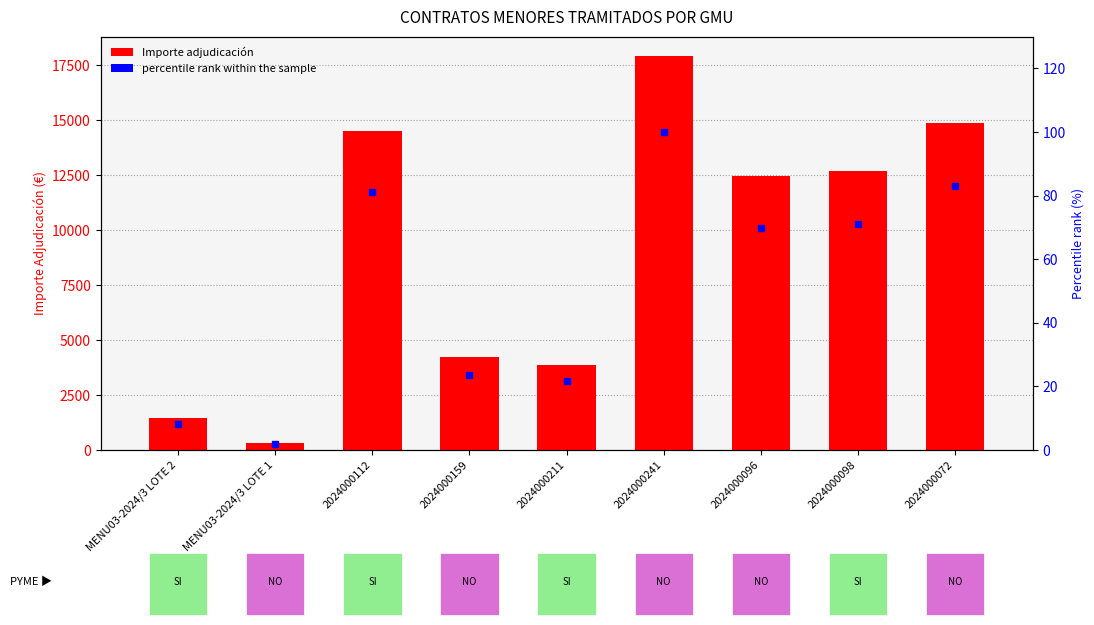

What is the smallest value displayed?

1.7